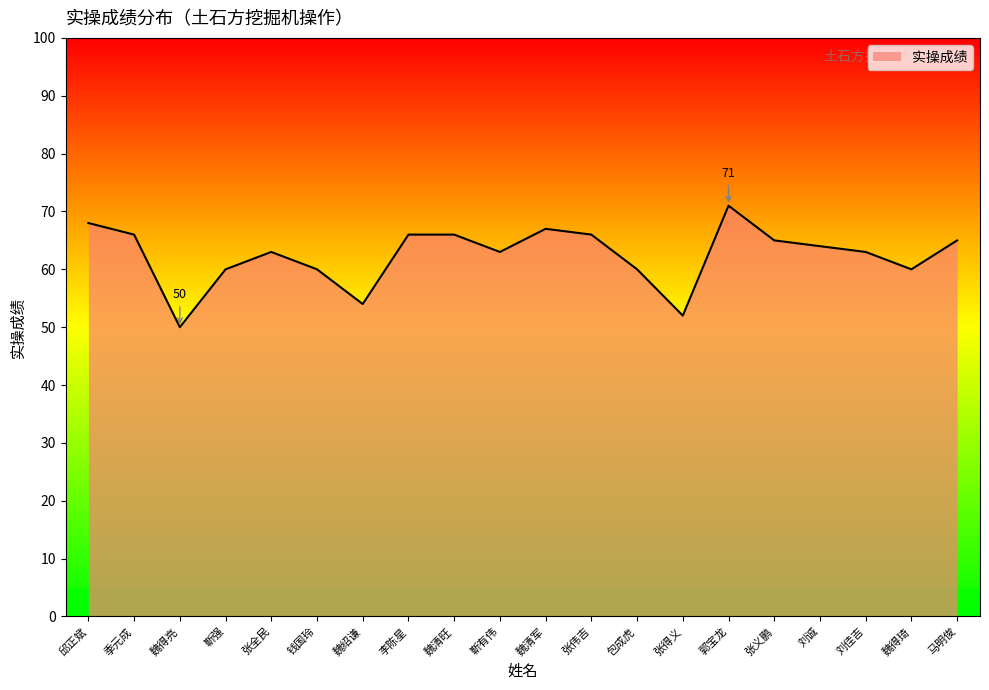

Which category has the highest value across all series?

郭宝龙